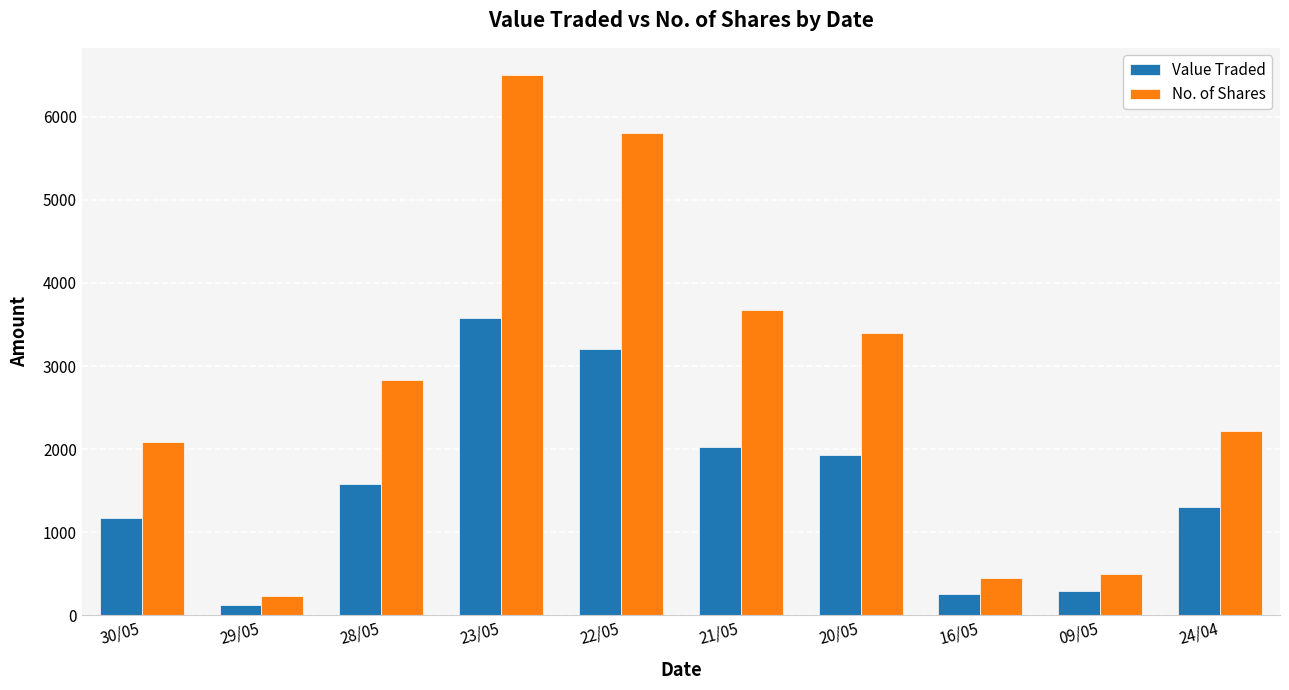

The value of No. of Shares at 16/05 is 730. True or false?

False